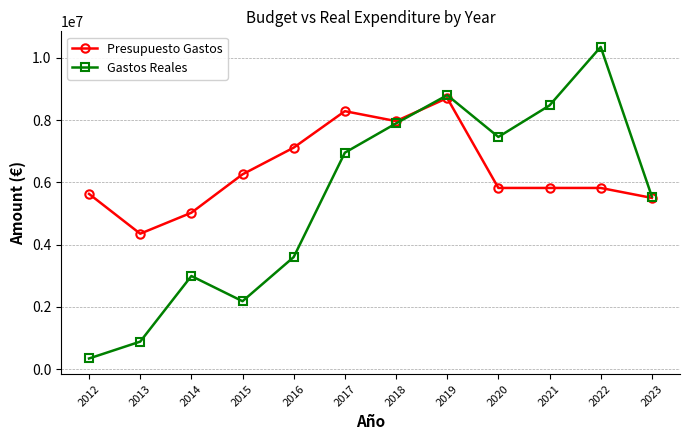

What are all the series names shown in the legend?

Presupuesto Gastos, Gastos Reales